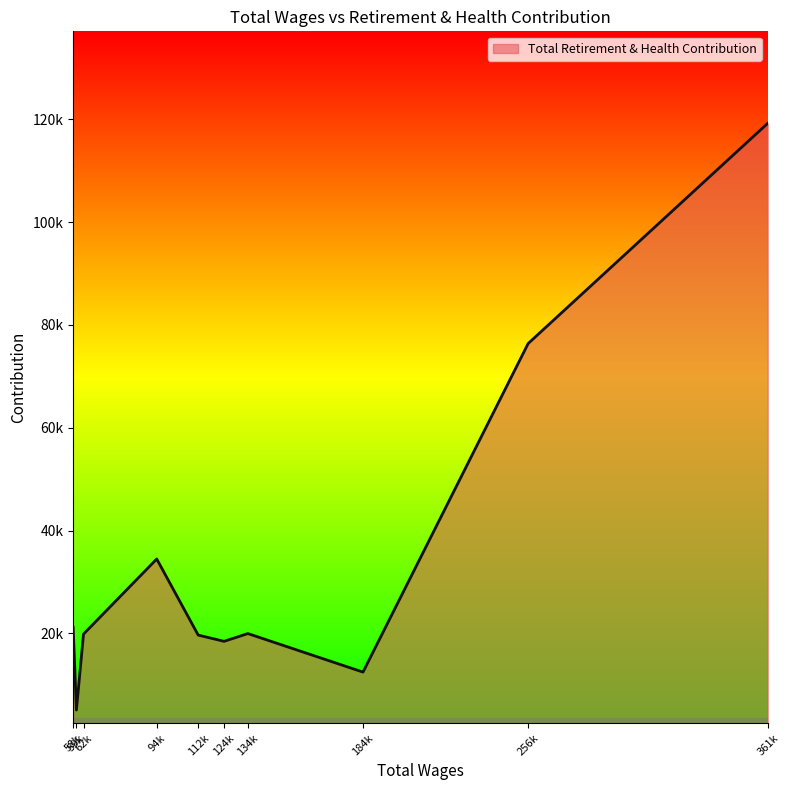

Which label corresponds to the smallest value in the chart?

59k